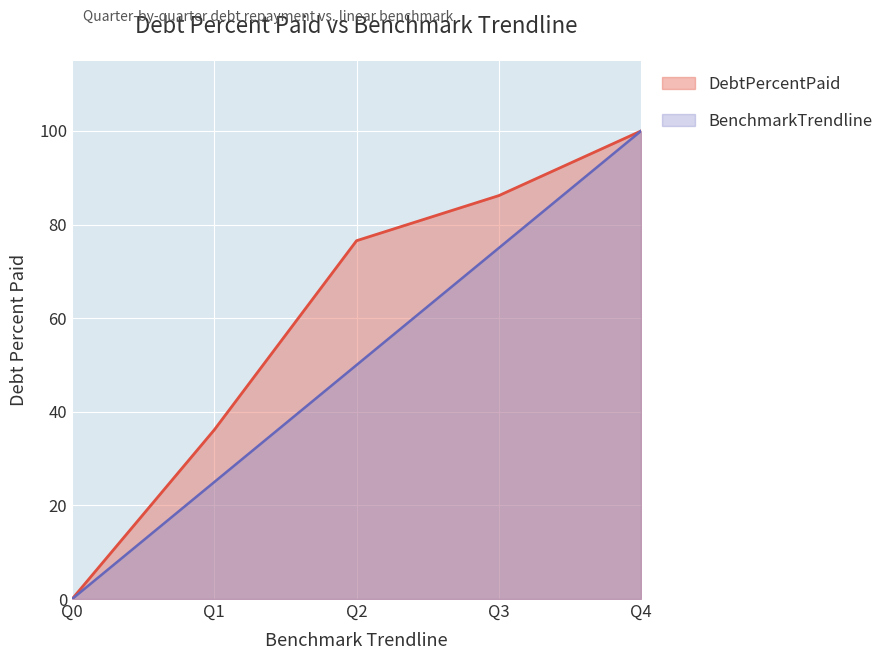

At which label does DebtPercentPaid reach its peak?

Q4